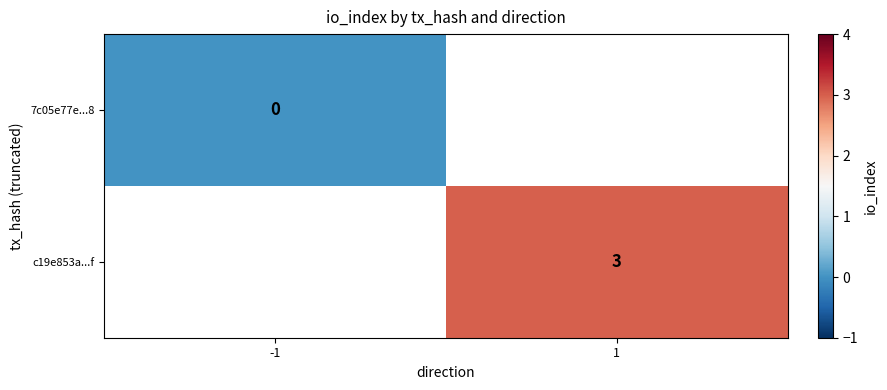

Count the number of data series in this chart.

2